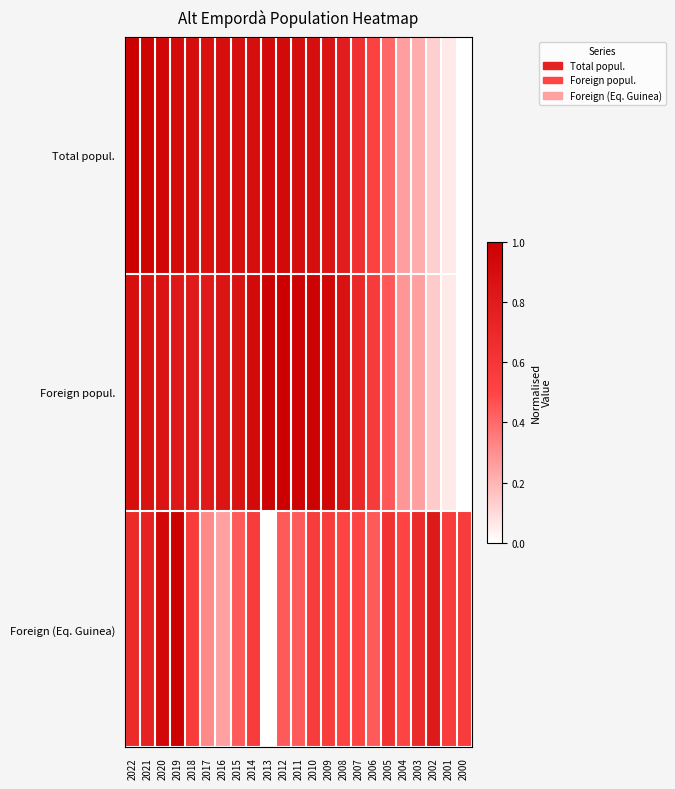

Rank the series by their maximum value, from highest to lowest.

Total popul., Foreign popul., Foreign (Eq. Guinea)